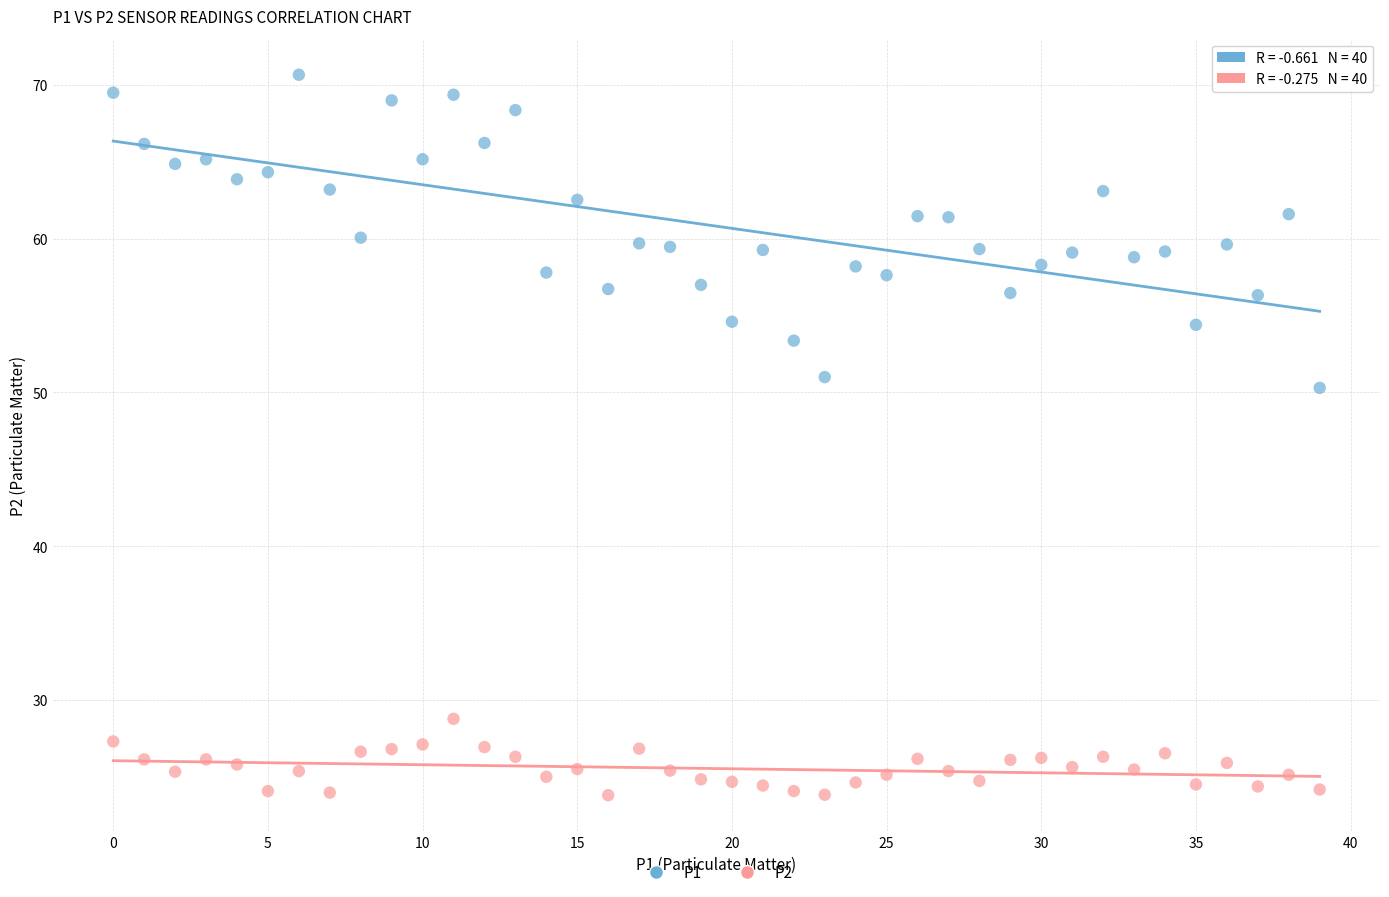

Which series reaches the minimum Y coordinate?

P2